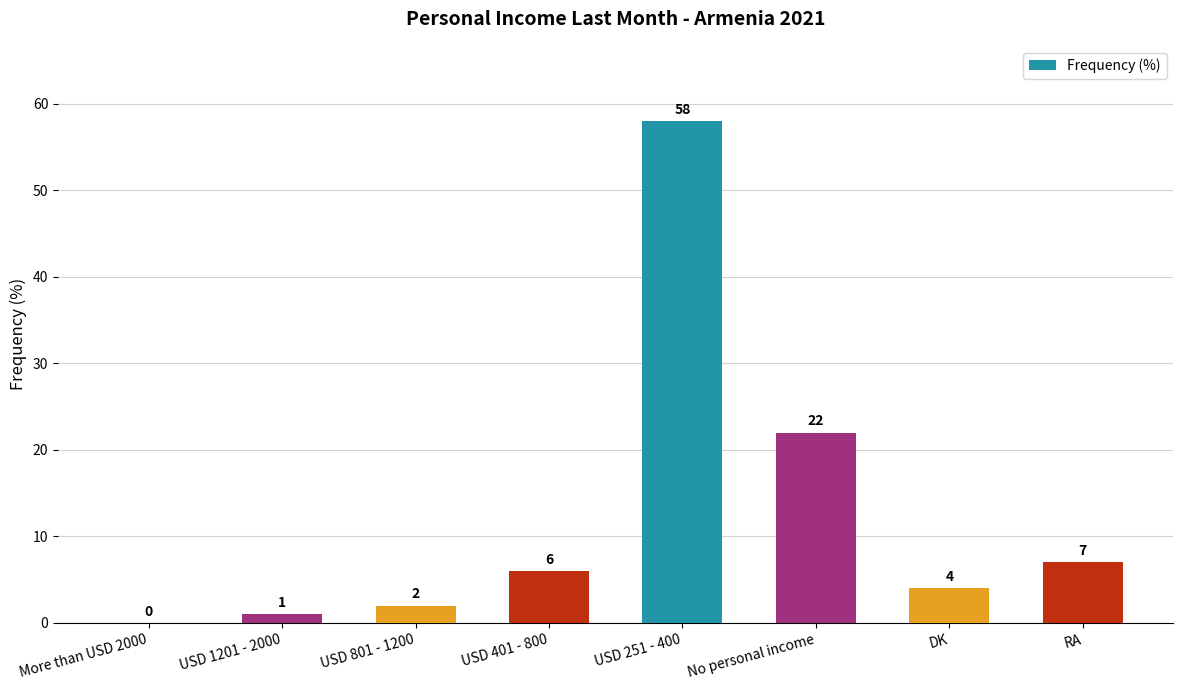

What is the maximum value shown in the chart?

58